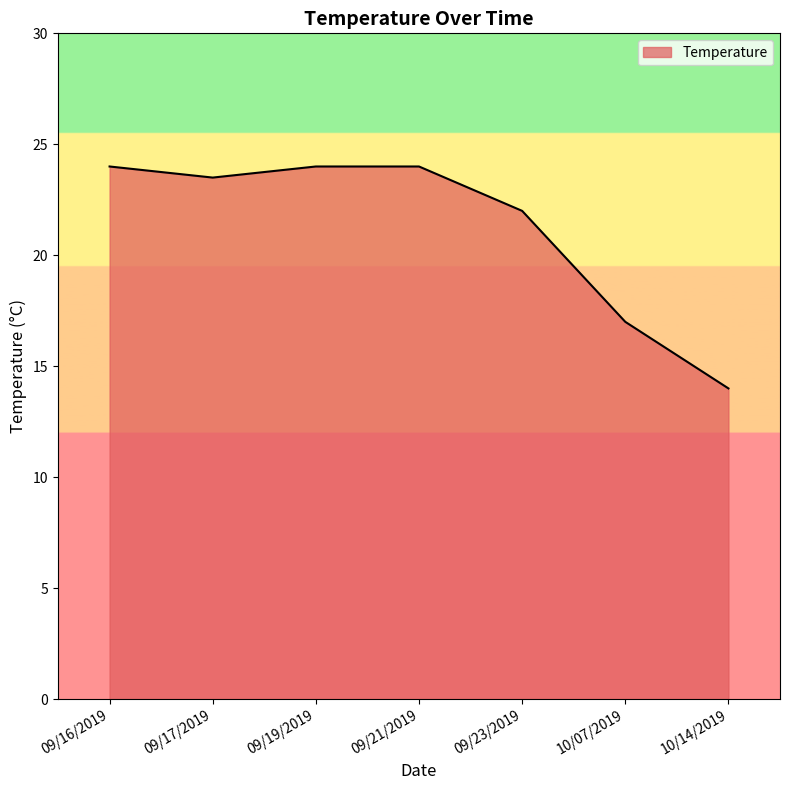

Reading left to right, list all the values displayed in this chart.

24.0	23.5	24.0	24.0	22.0	17.0	14.0